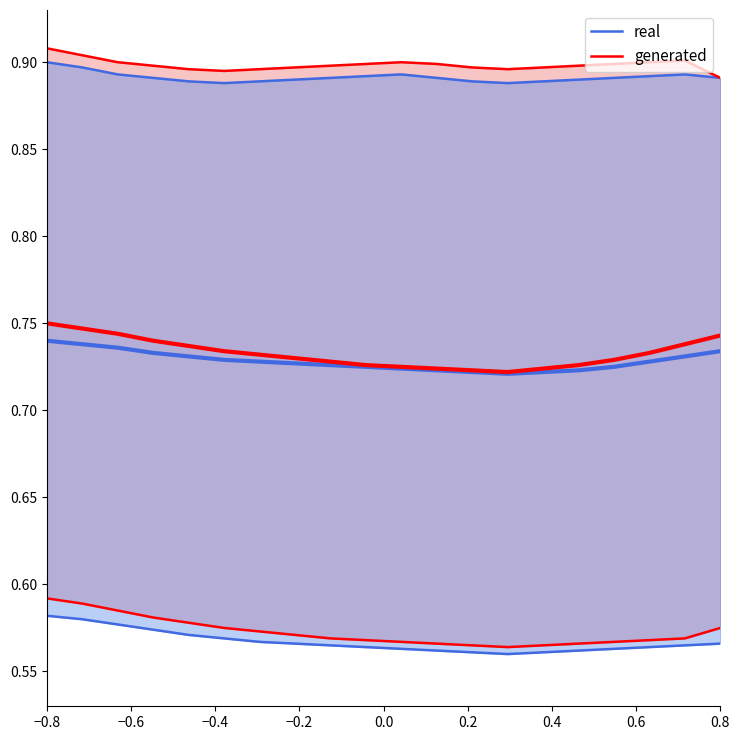

At which category does generated reach its first local valley?

0.2